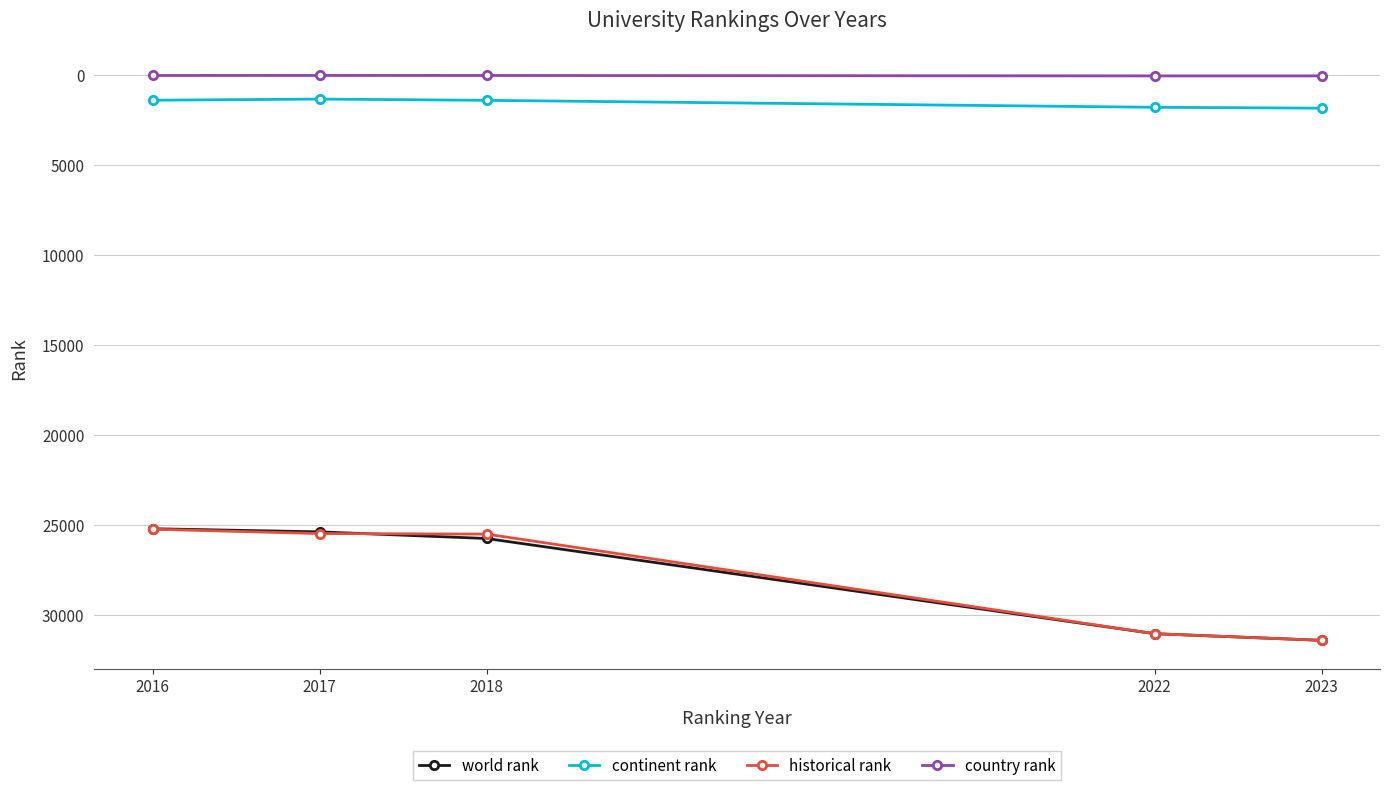

At how many categories does at least one series exceed 12921?

5